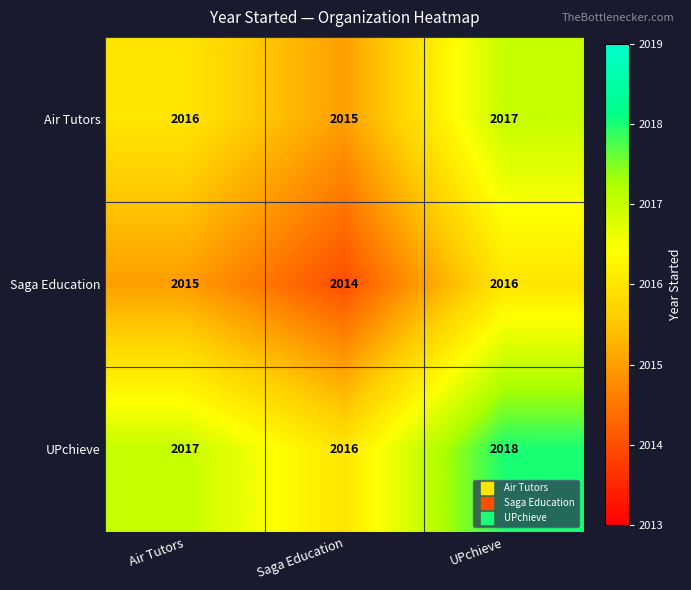

At which category is the sum across all series the highest?

UPchieve